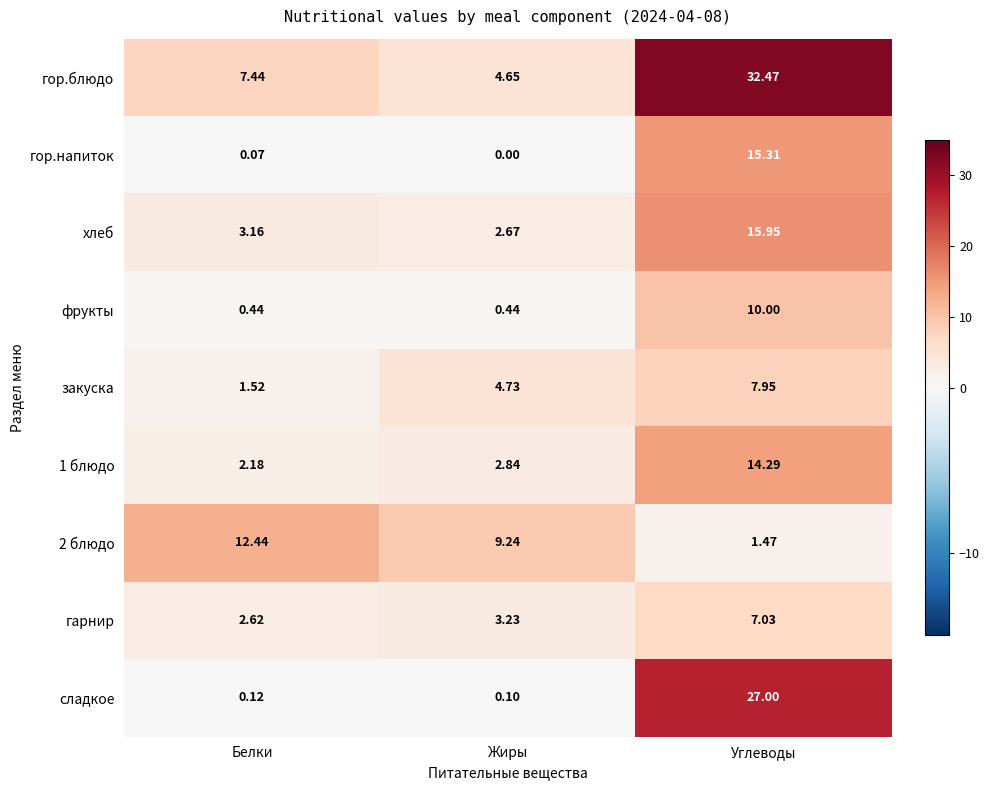

Is the value of гарнир at Углеводы greater than the value of сладкое at Жиры?

Yes